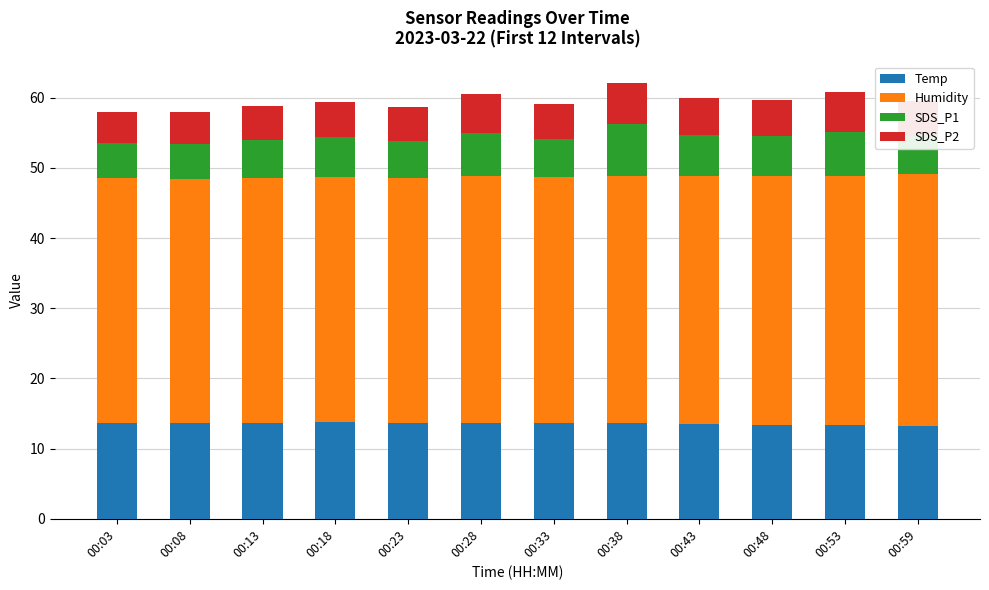

What is the total value across all series at 00:38?

62.1